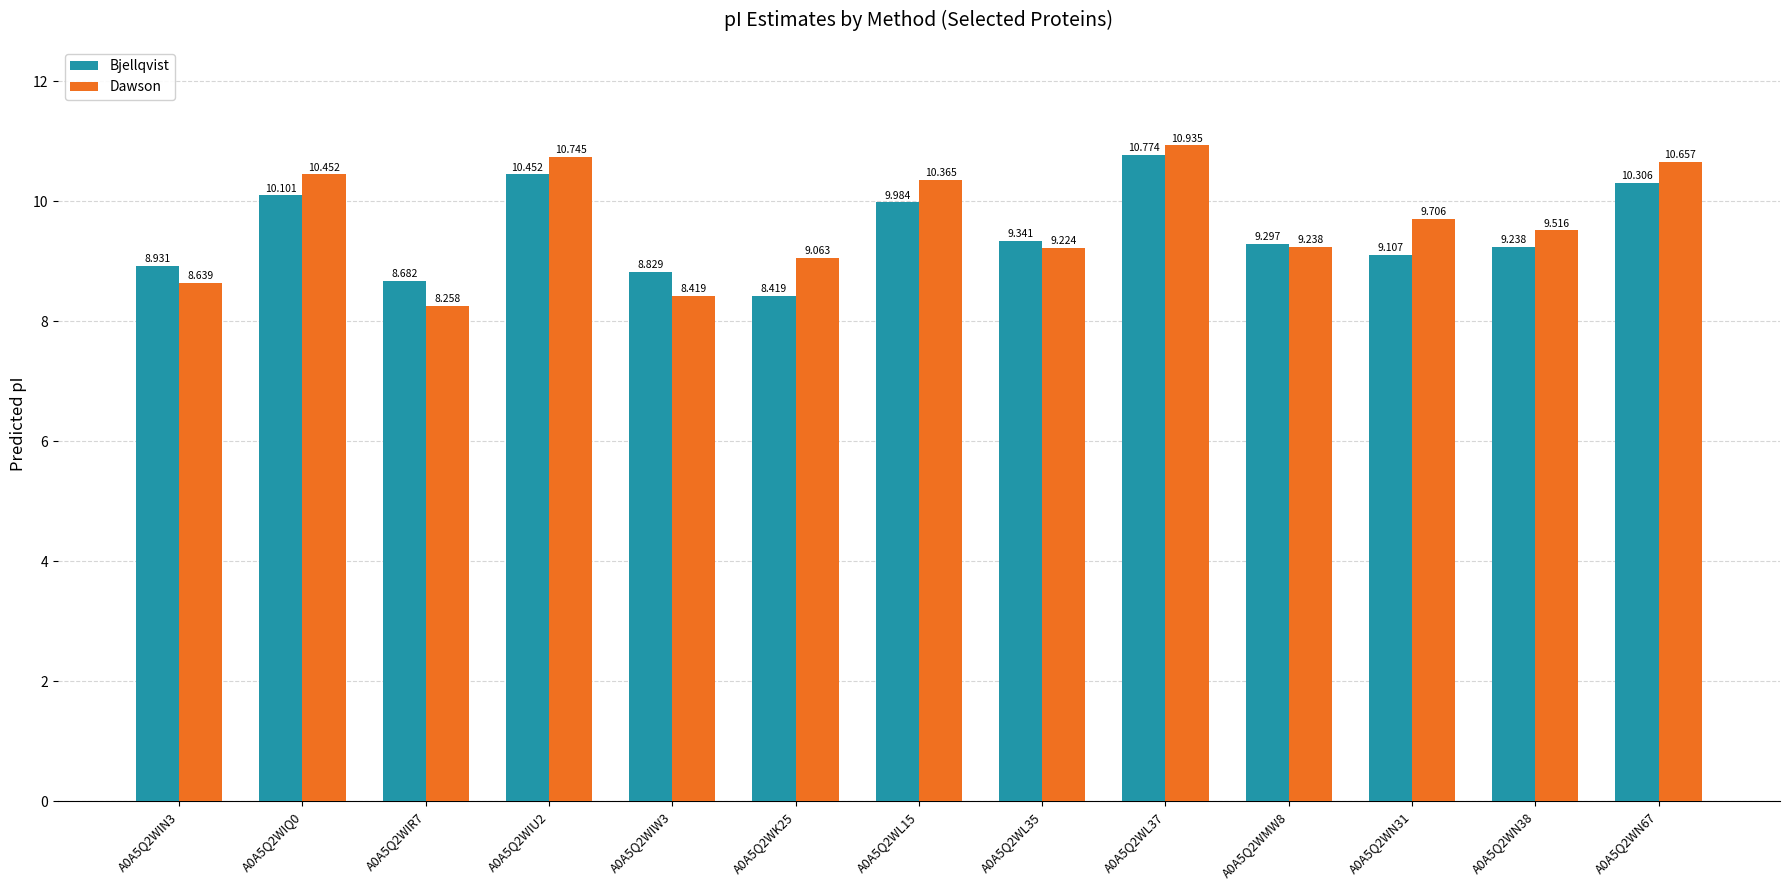

What is the value of the Bjellqvist bar at the 11th from the left?

9.1